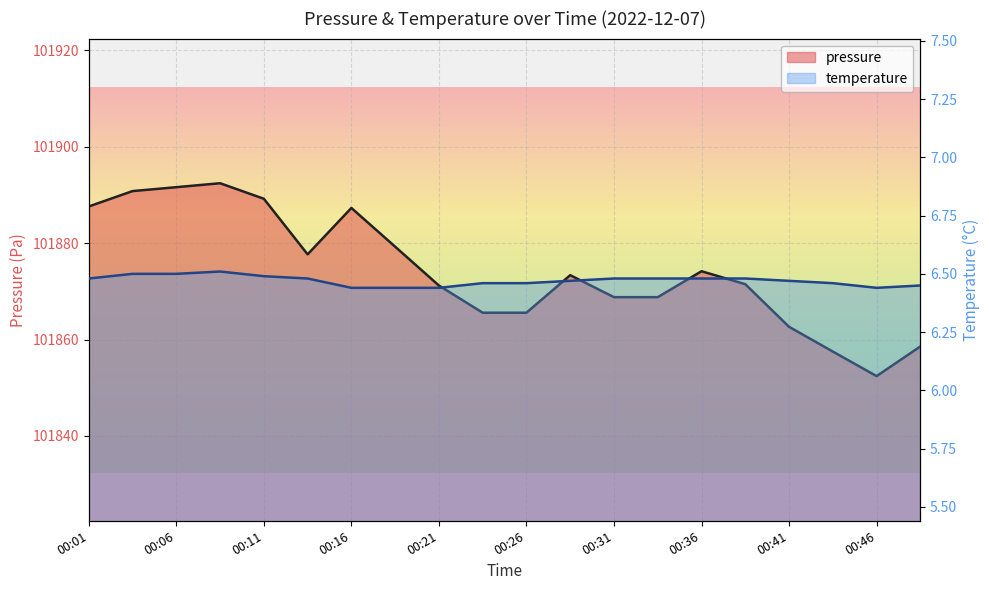

True or false: pressure has more than 1 points higher than both neighbors.

True